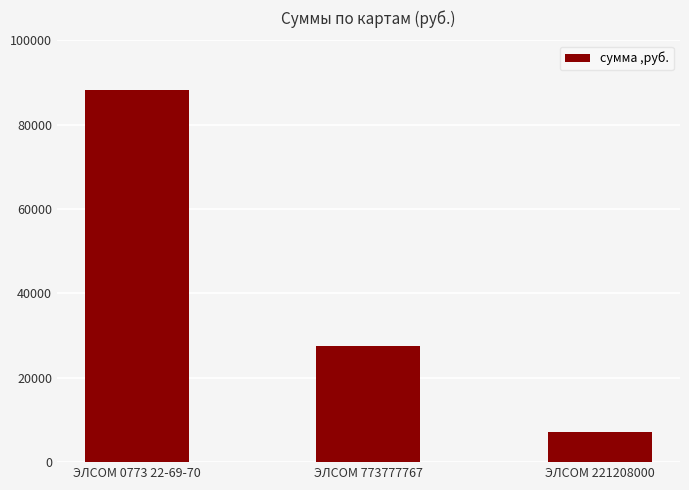

Rank the categories by value from highest to lowest.

ЭЛСОМ 0773 22-69-70, ЭЛСОМ 773777767, ЭЛСОМ 221208000